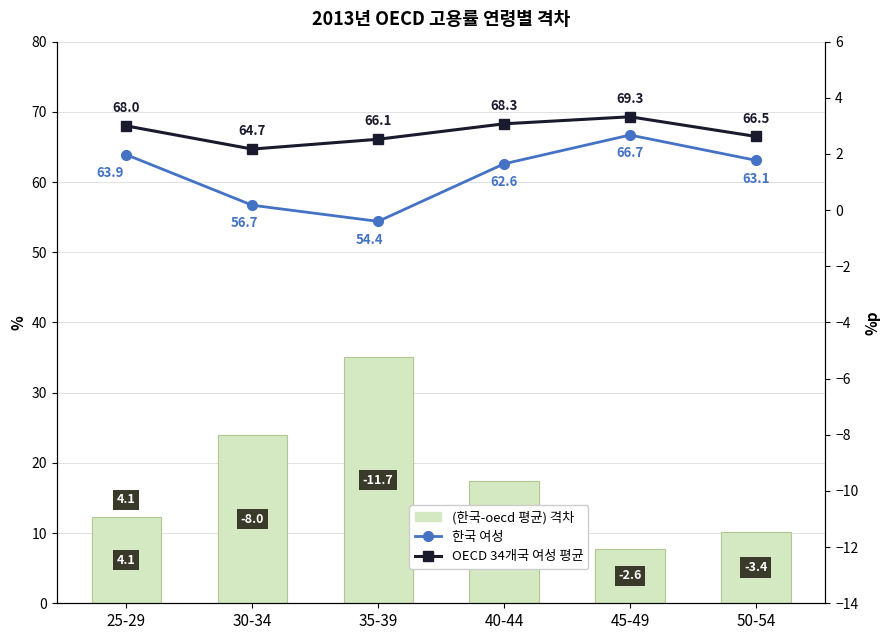

What is the minimum value shown in the chart?

7.8